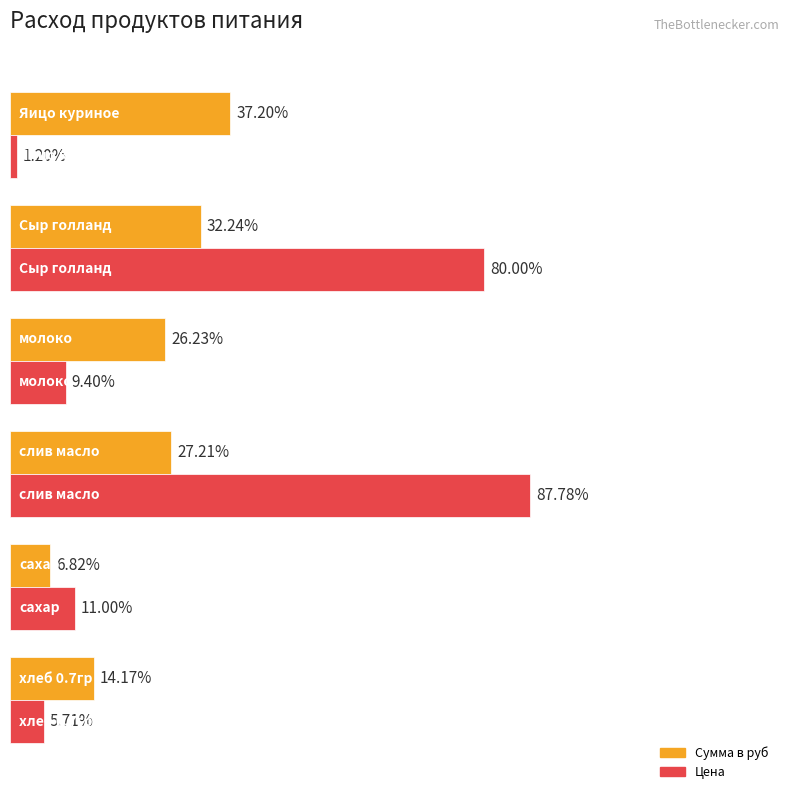

Rank the series by their maximum value, from lowest to highest.

Сумма в руб, Цена